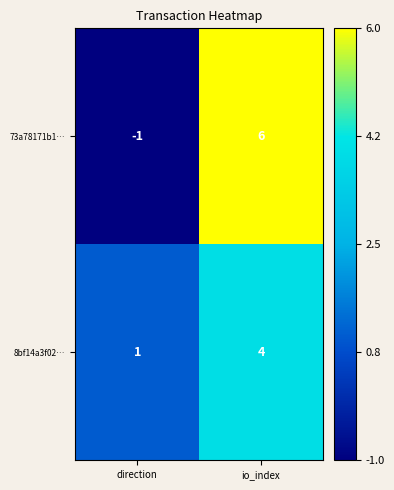

Rank the series by their maximum value, from lowest to highest.

8bf14a3f02…, 73a78171b1…